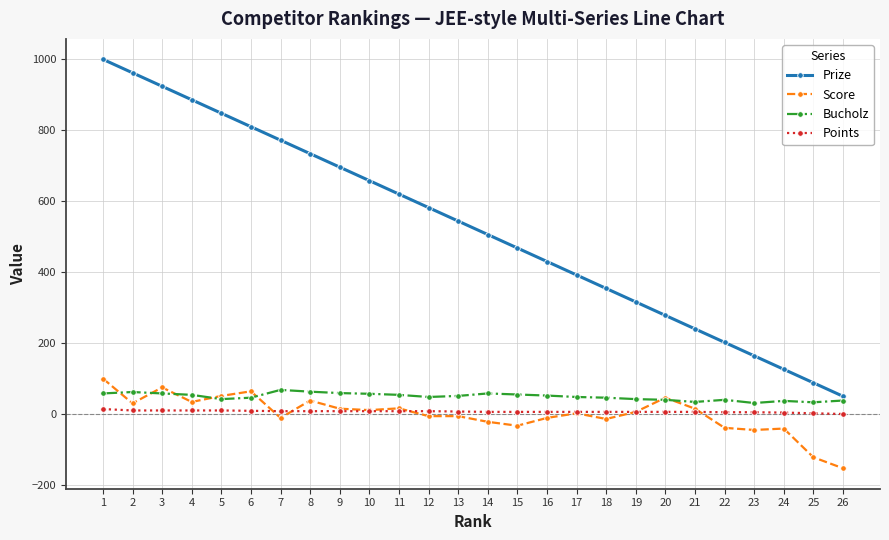

What is the sum of all Bucholz values?

1274